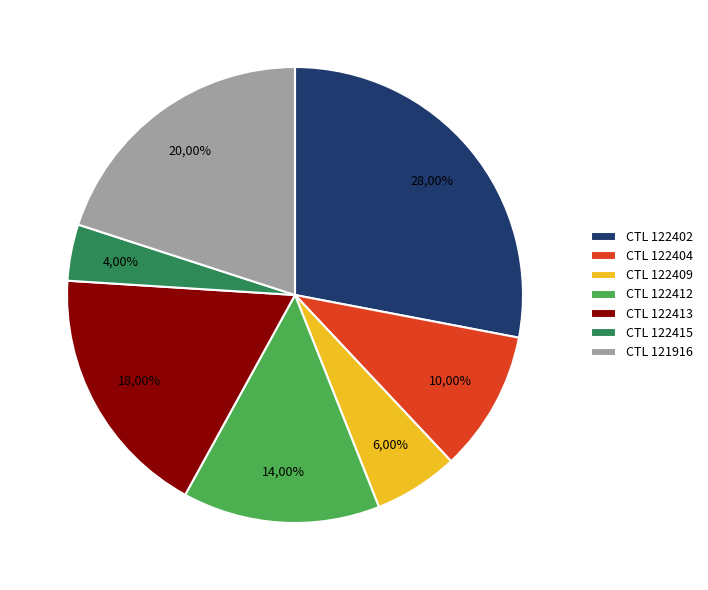

Is the sum of 122409 and 122404 greater than half?

No